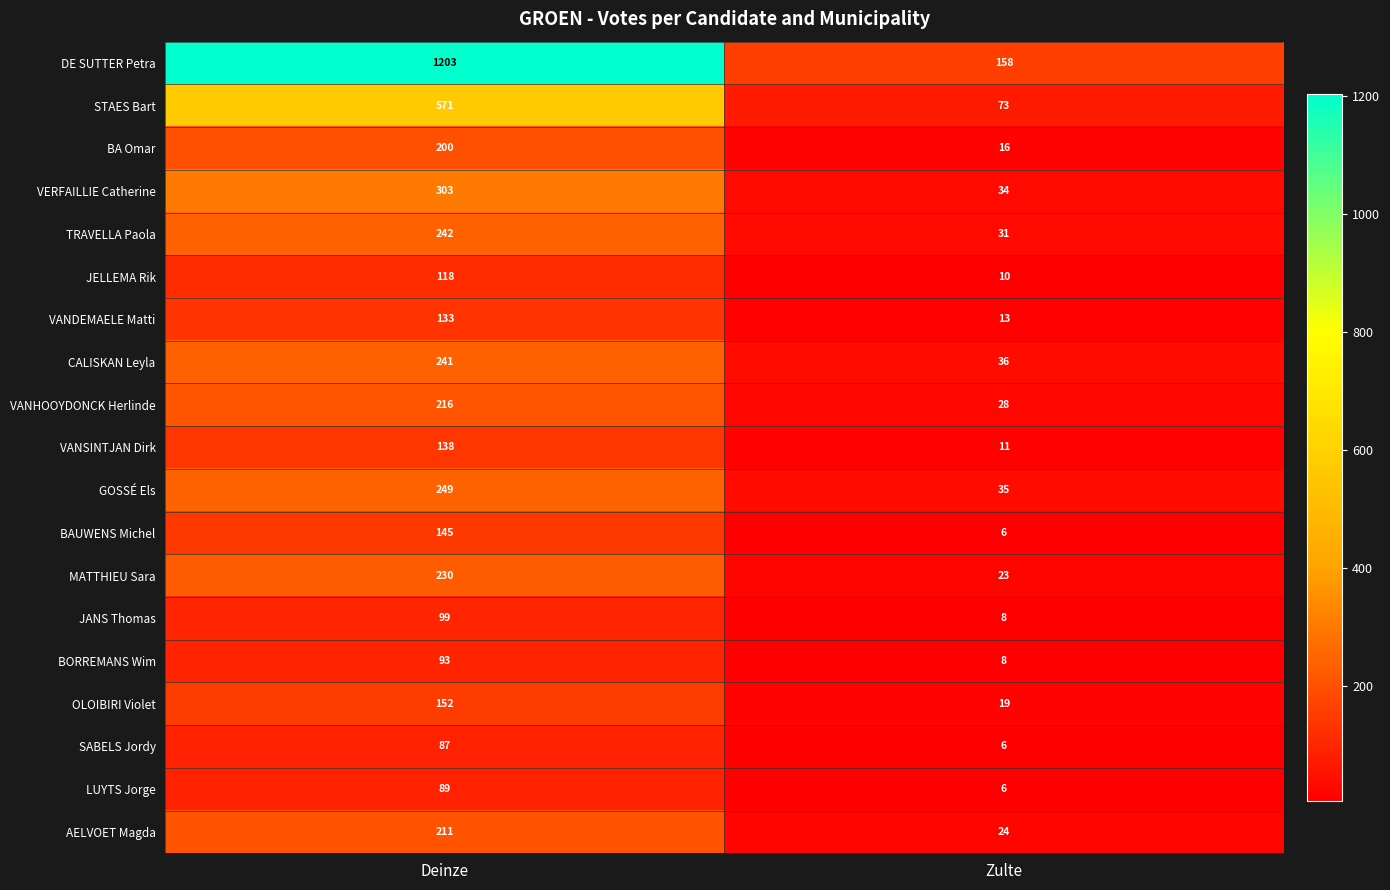

Which series has the largest total across all categories?

DE SUTTER Petra